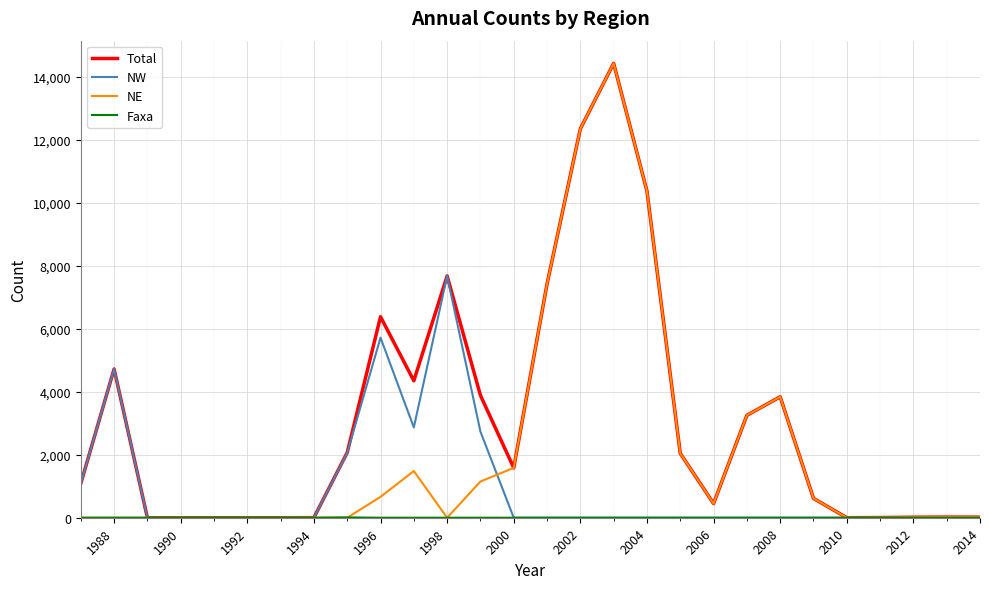

What is the highest value of the NE series?

14431